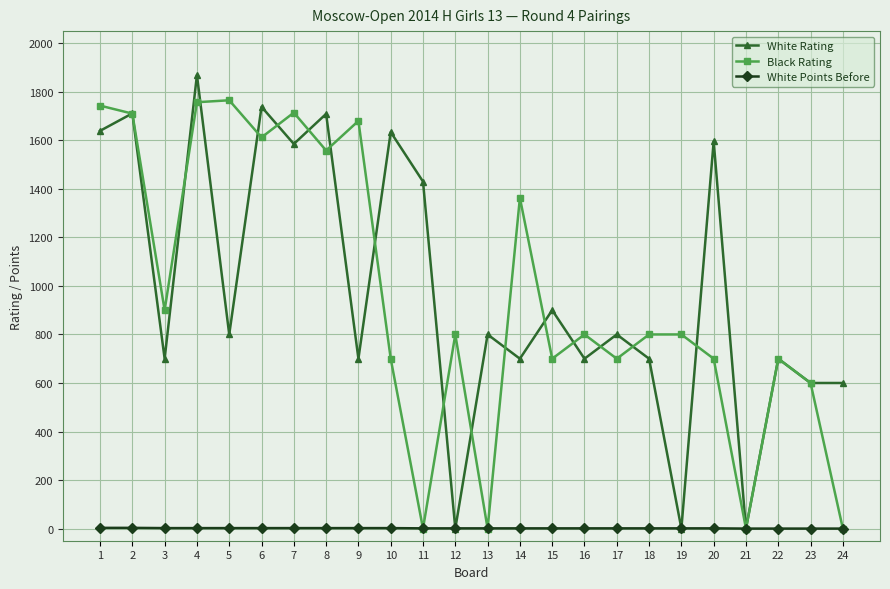

How many lines are shown in the chart?

3